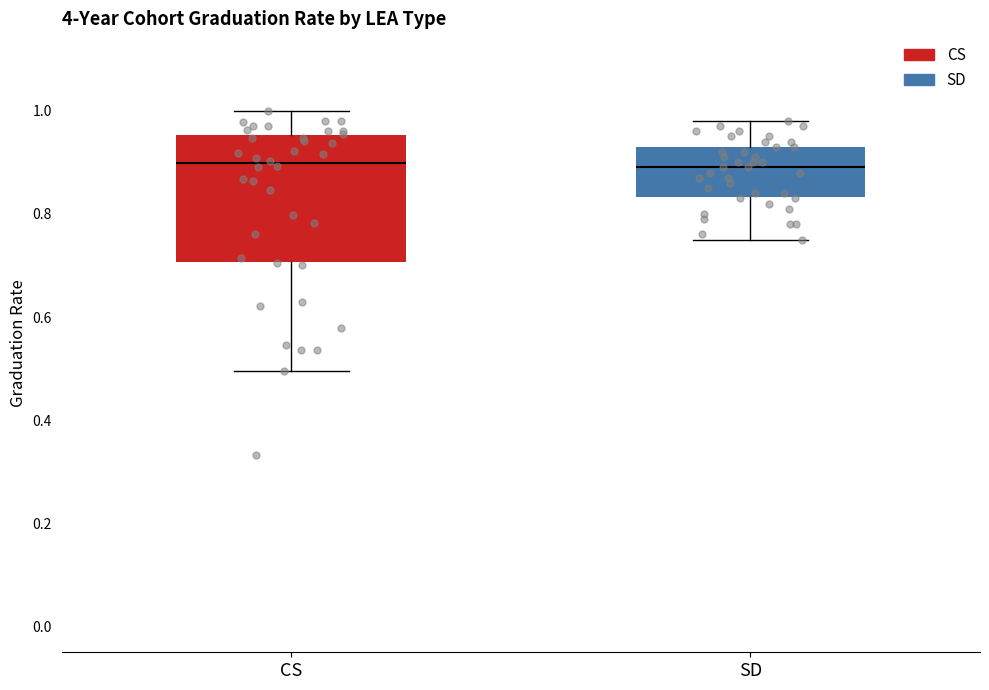

Reading left to right, transcribe this box plot: for each box, give where its median line is, the range the box spans, and where its two whiskers end, as read against the y-axis. The values are not printed on the chart, so give them approximately, as read against the axis.

CS: median 0.90, box 0.70 to 0.96, whiskers 0.50 to 1.00
SD: median 0.90, box 0.84 to 0.94, whiskers 0.76 to 0.98